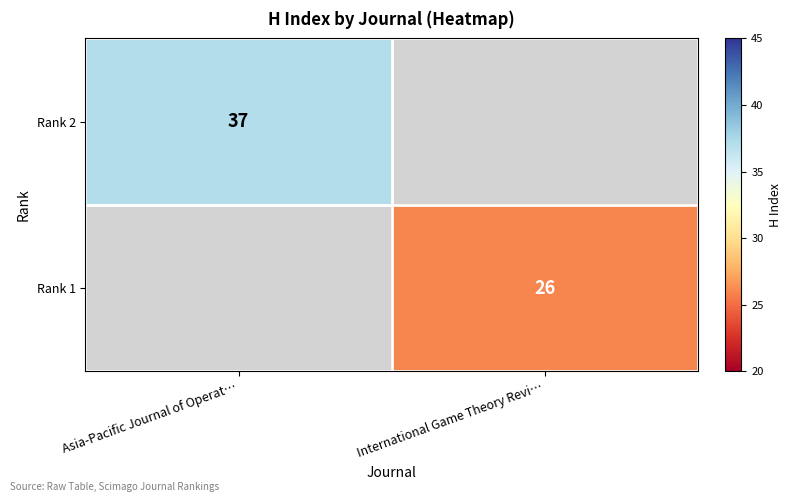

Is it true that Rank 2 equals 37 at Asia-Pacific Journal of Operat…?

True